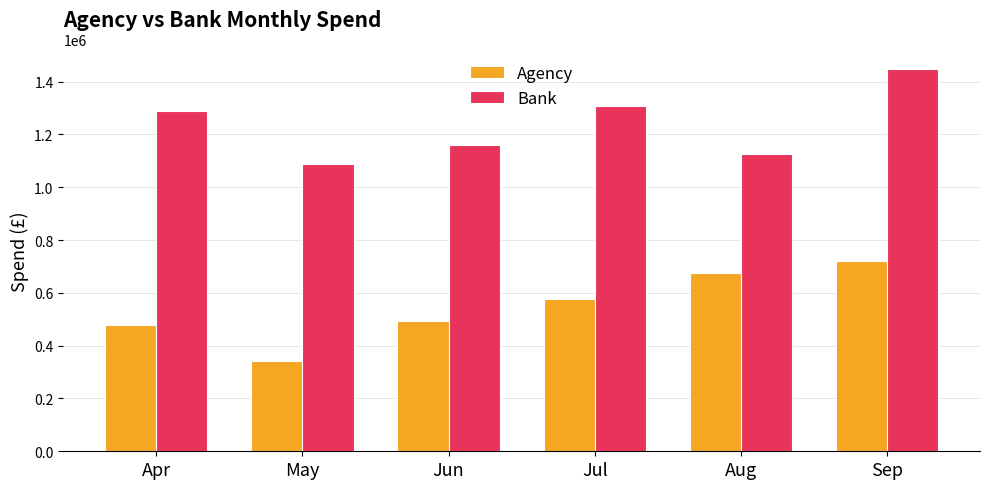

What is the smallest value displayed?

340501.5